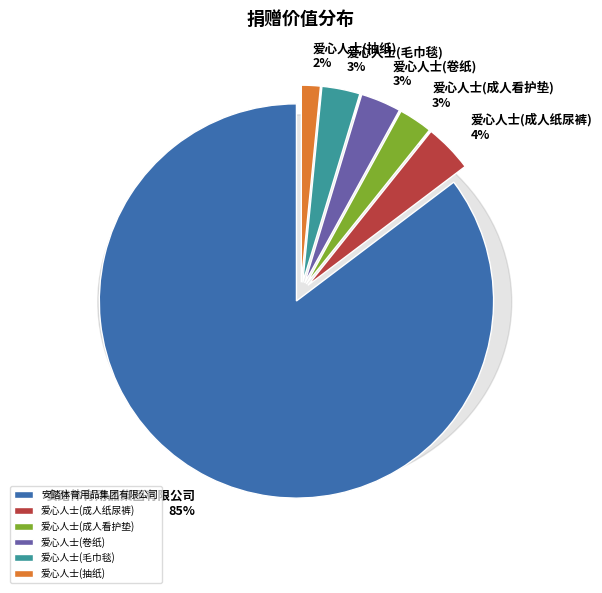

How many segments does this pie chart have?

6